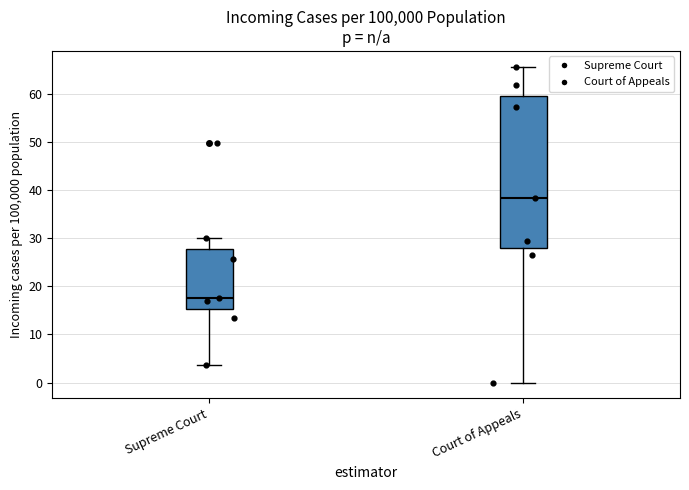

Comparing the boxes themselves (not the whiskers), which one is the tallest?

Court of Appeals